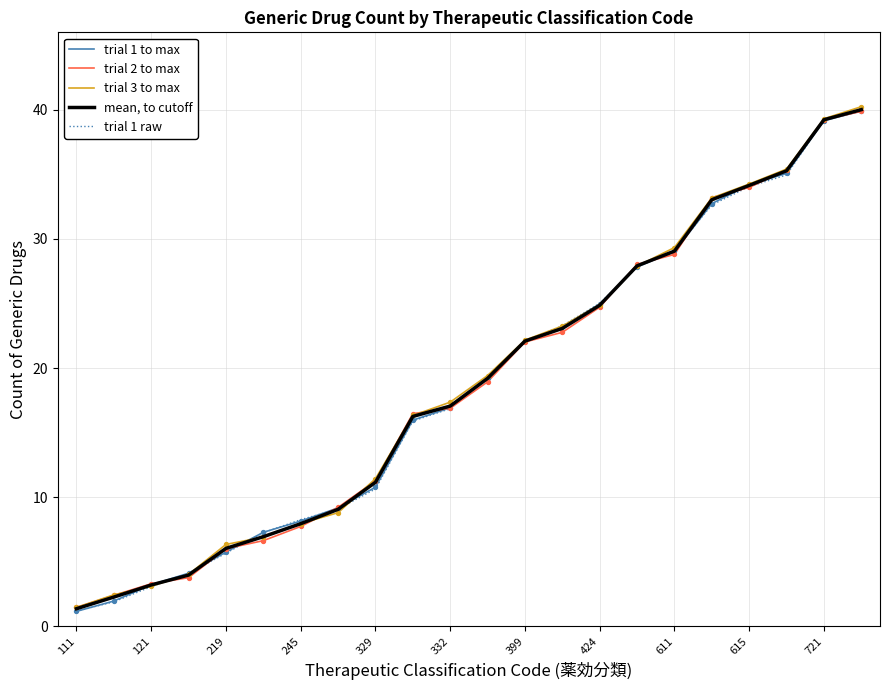

What is the maximum value for trial 3 to max?

40.2